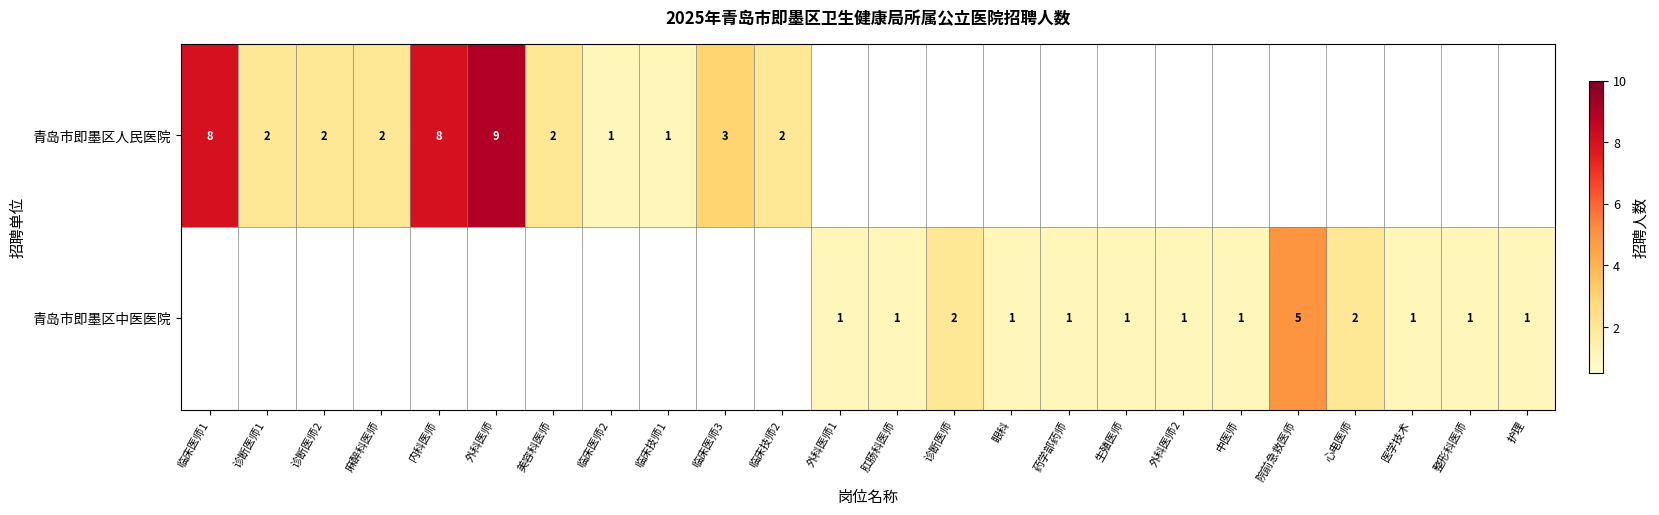

Is it true that 青岛市即墨区人民医院 equals 3 at 诊断医师1?

False